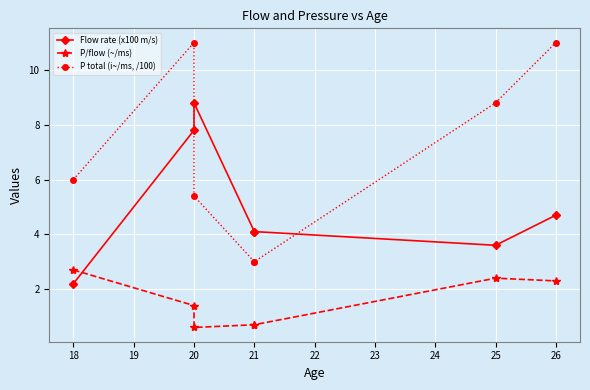

True or false: P total (i~/ms, /100) and Flow rate (x100 m/s) cross at least once.

True